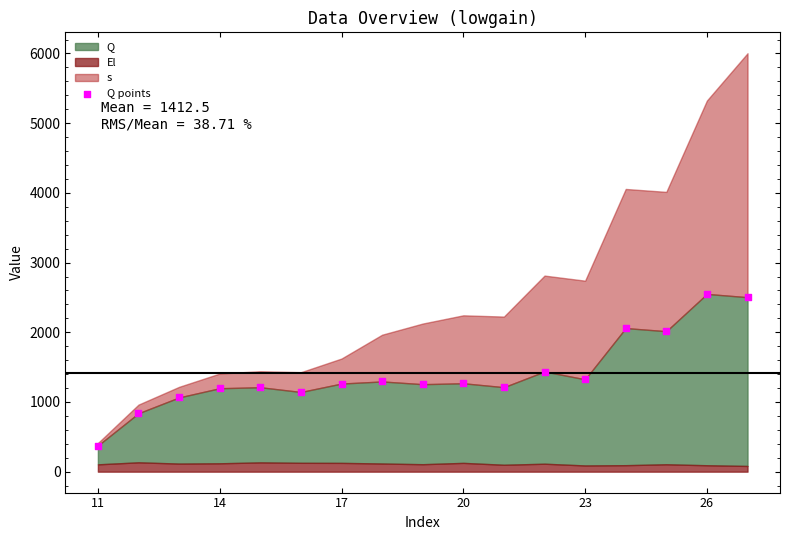

What is the range of Y values (max minus min)?

2175